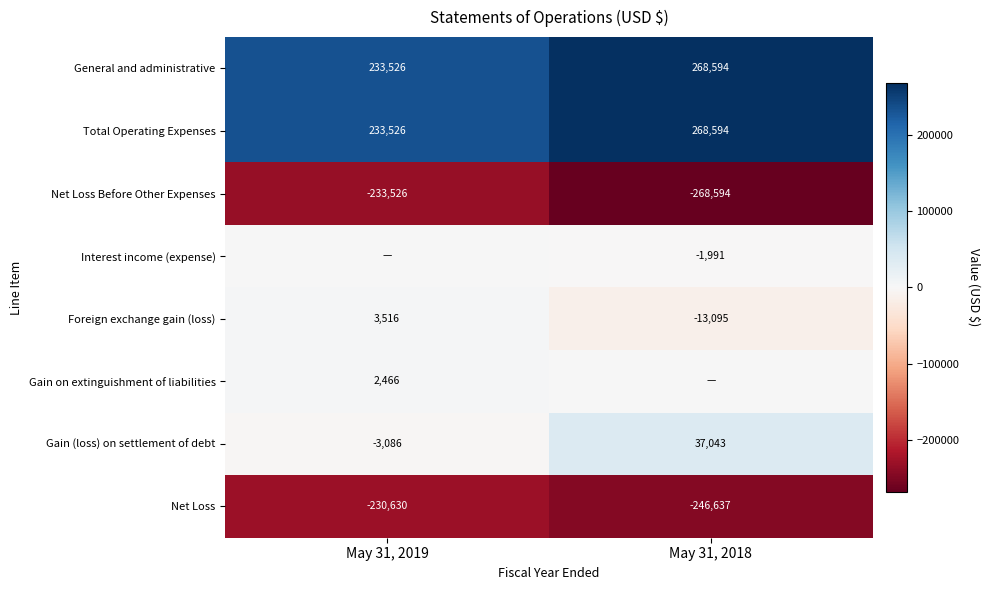

Read the Gain (loss) on settlement of debt value at May 31, 2019.

-3086